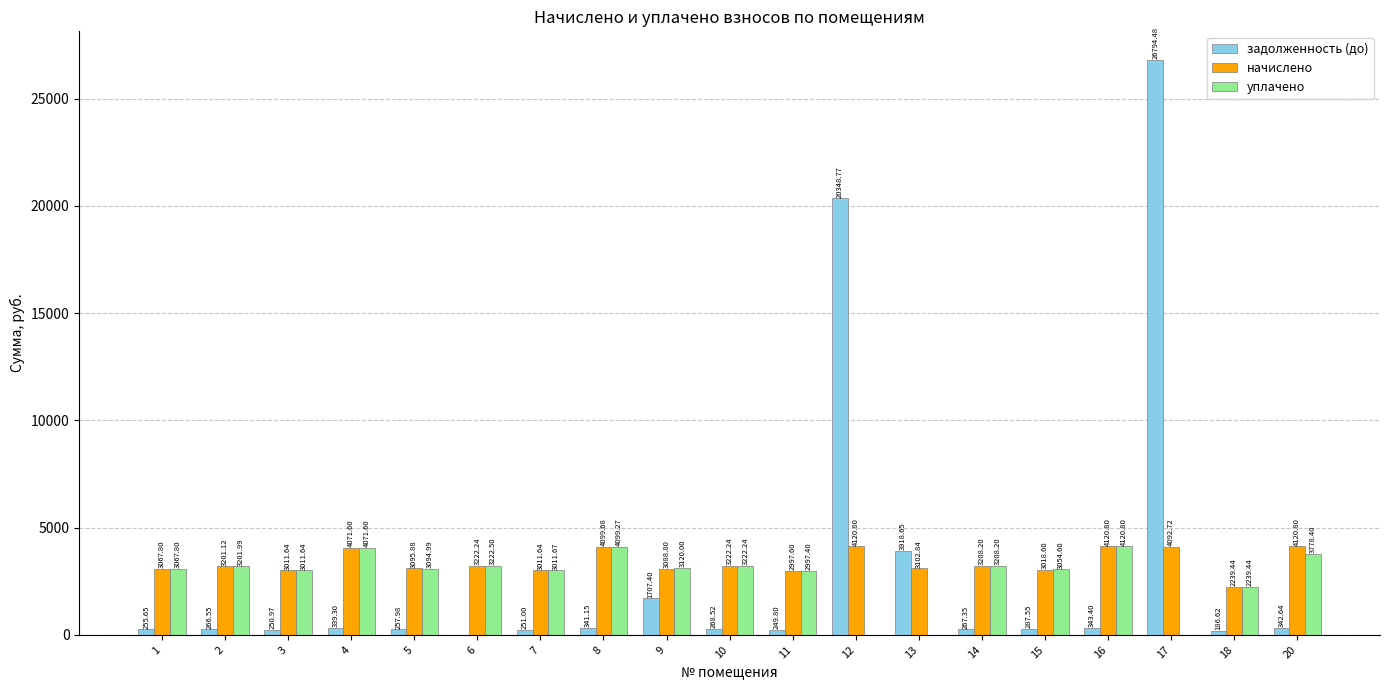

At which category is the sum across all series the highest?

17